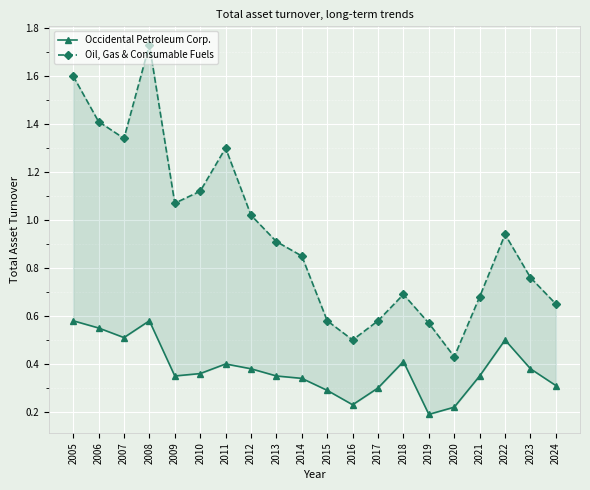

What is the value of the Oil, Gas & Consumable Fuels point at the 6th from the left?

1.1